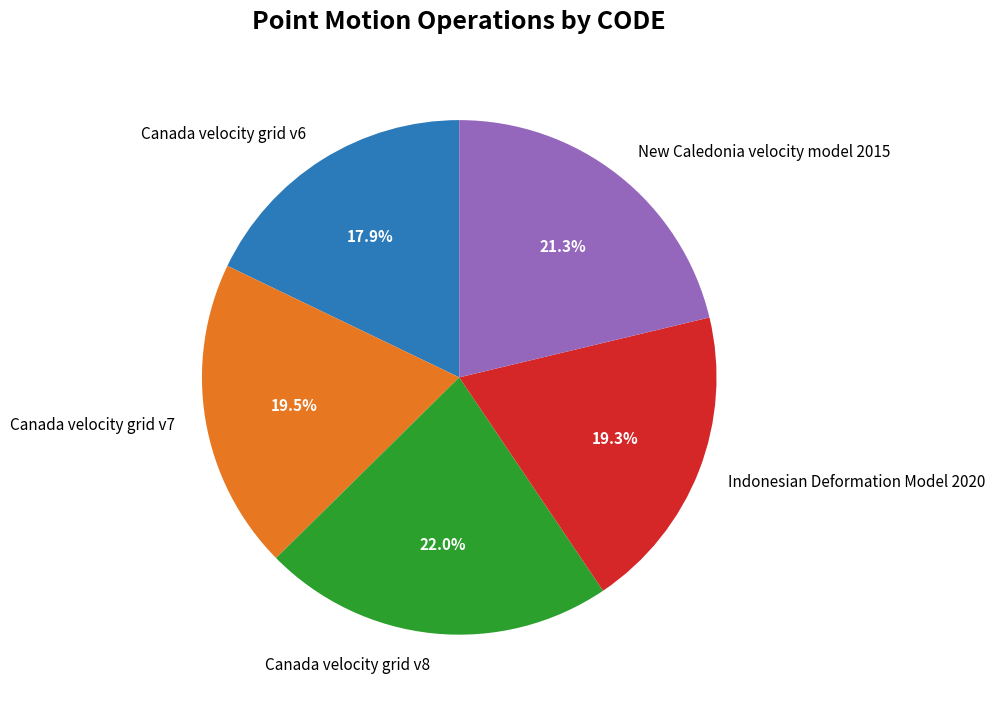

The Canada velocity grid v7 slice represents 25% of the pie. True or false?

False